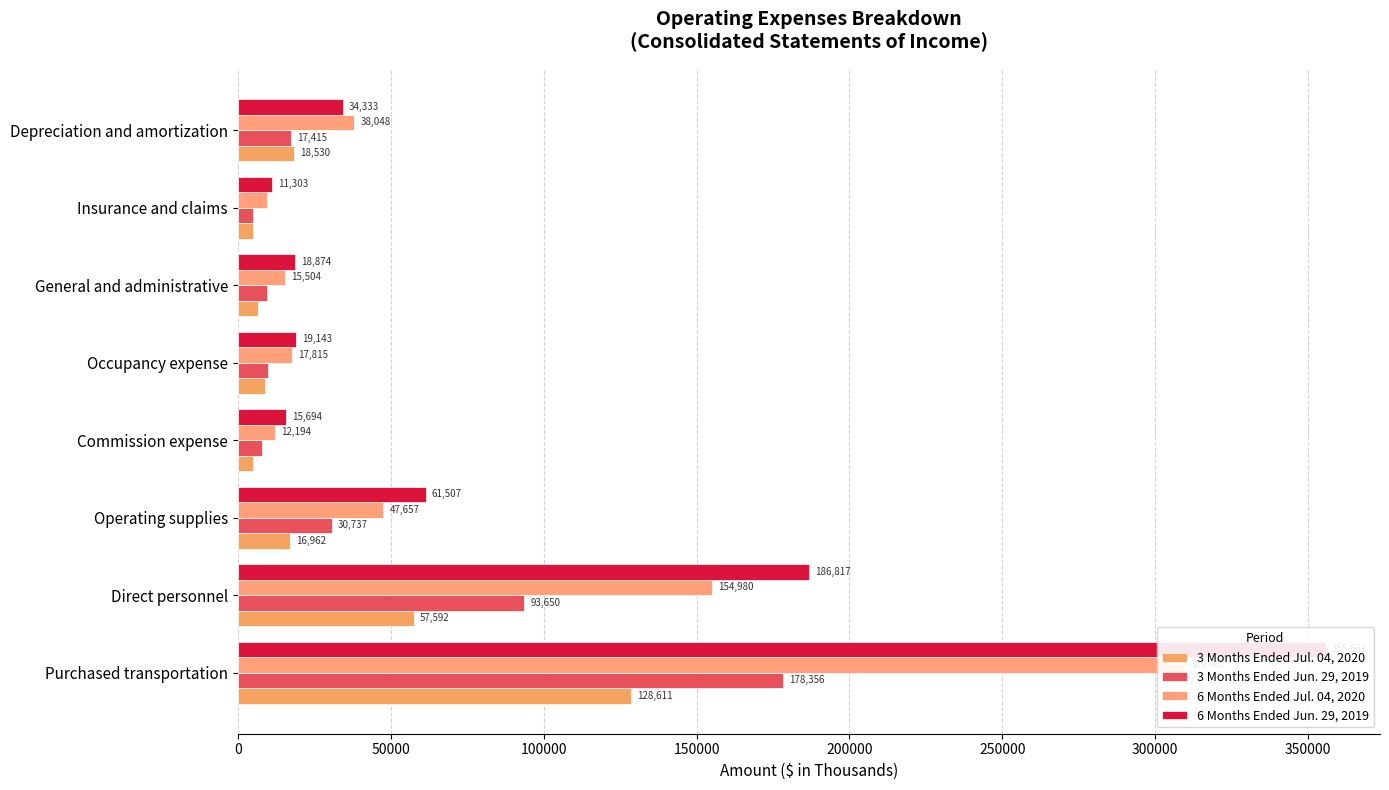

How many categories are shown in the chart?

8